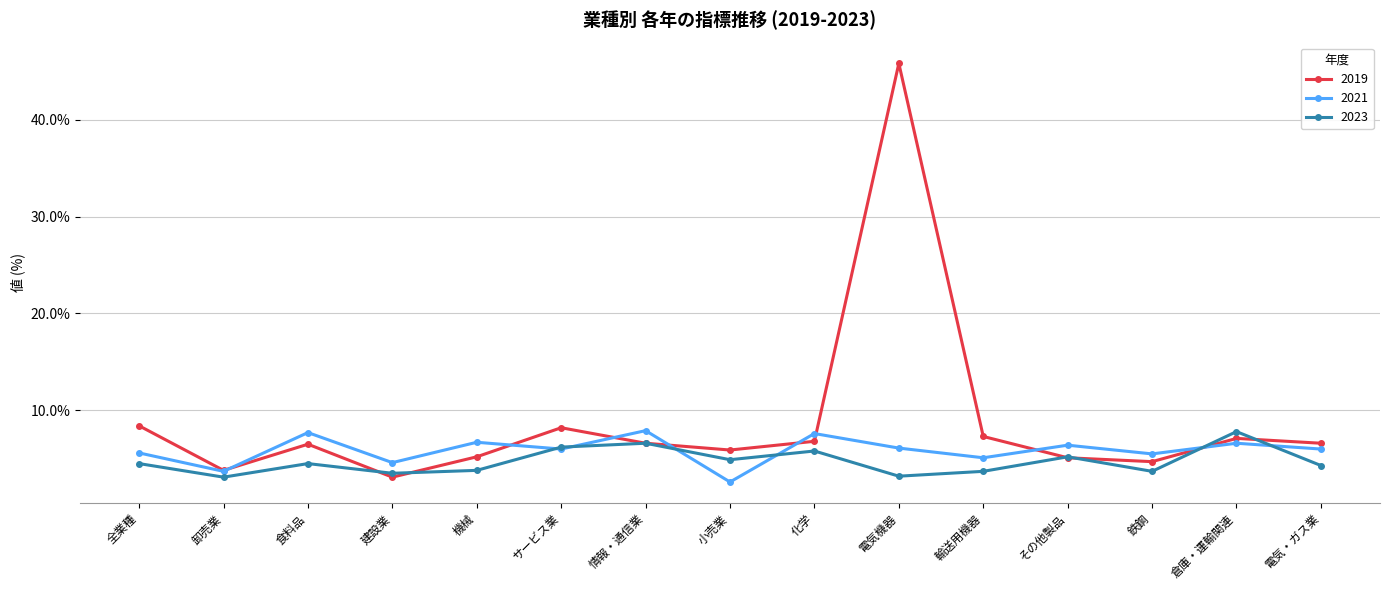

The value of 2021 at 建設業 is 4.6. True or false?

True